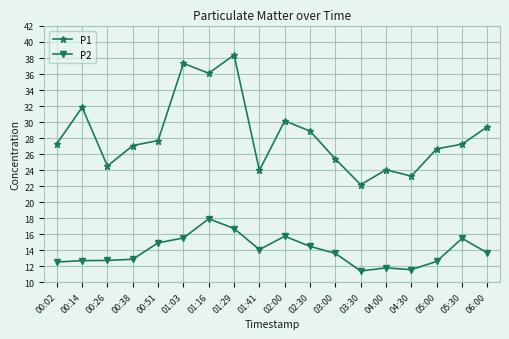

What is the average value of the P1 series?

28.4